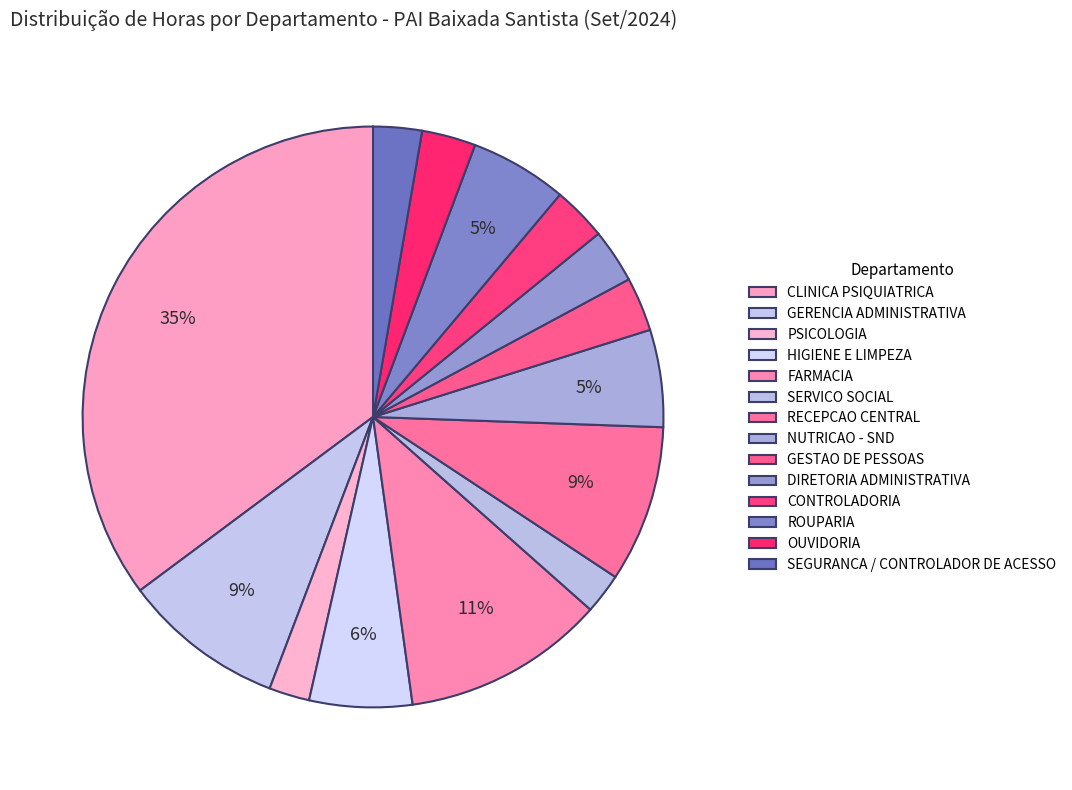

What portion of the pie excludes HIGIENE E LIMPEZA?

94.3%